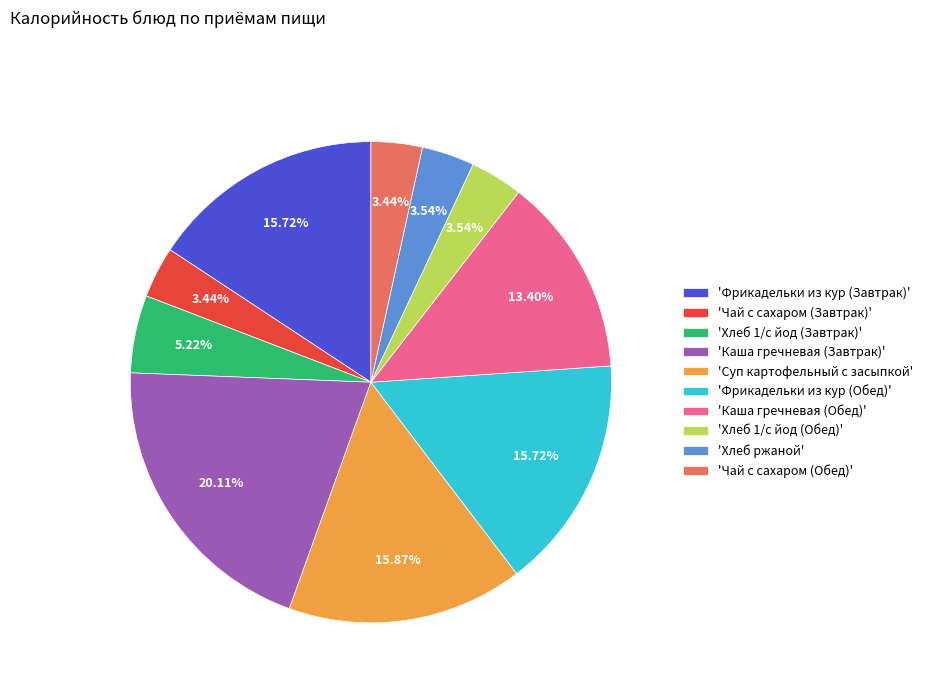

Is there any slice that represents more than half of the pie?

No